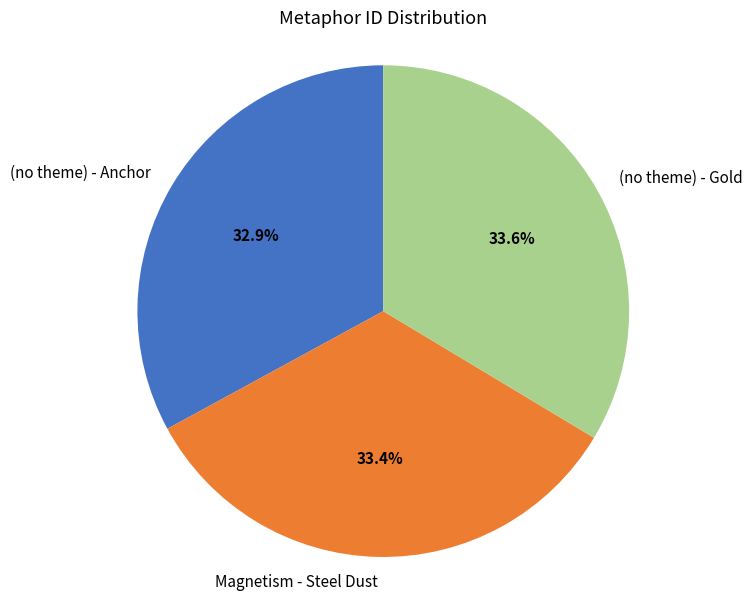

To the nearest percent, what is the combined percentage of (no theme) - Anchor and Magnetism - Steel Dust?

66%